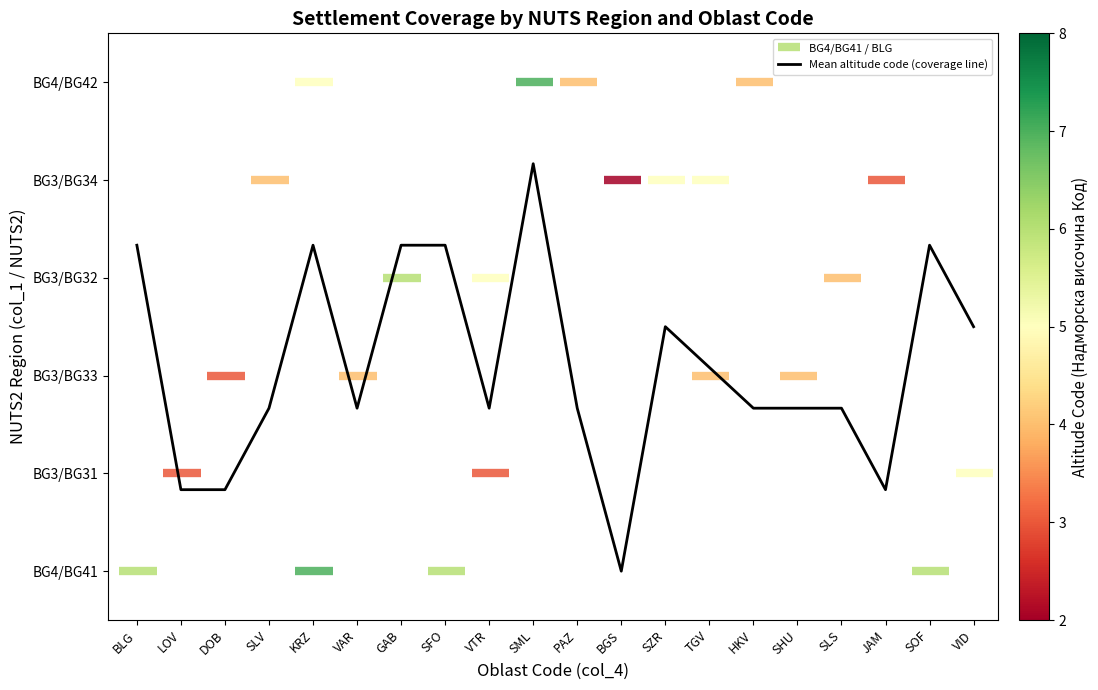

The chart shows a value of 2.8 at PAZ. True or false?

False